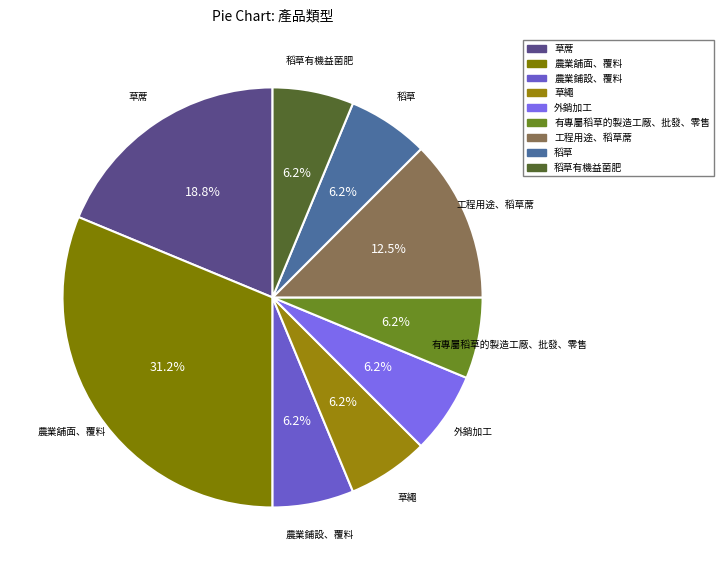

Rank the categories by value from highest to lowest.

農業舖面、覆料, 草蓆, 工程用途、稻草蓆, 農業鋪設、覆料, 草繩, 外銷加工, 有專屬稻草的製造工廠、批發、零售, 稻草, 稻草有機益菌肥